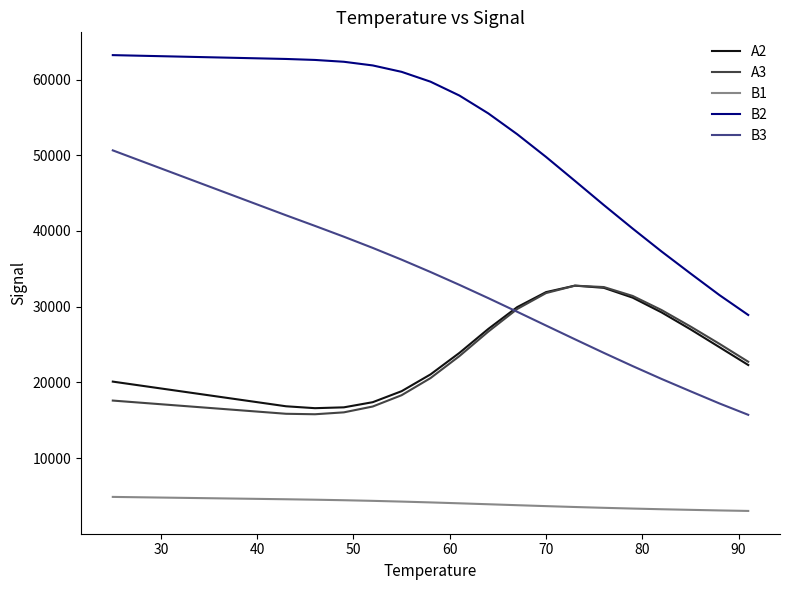

What is the maximum value shown in the chart?

63225.7